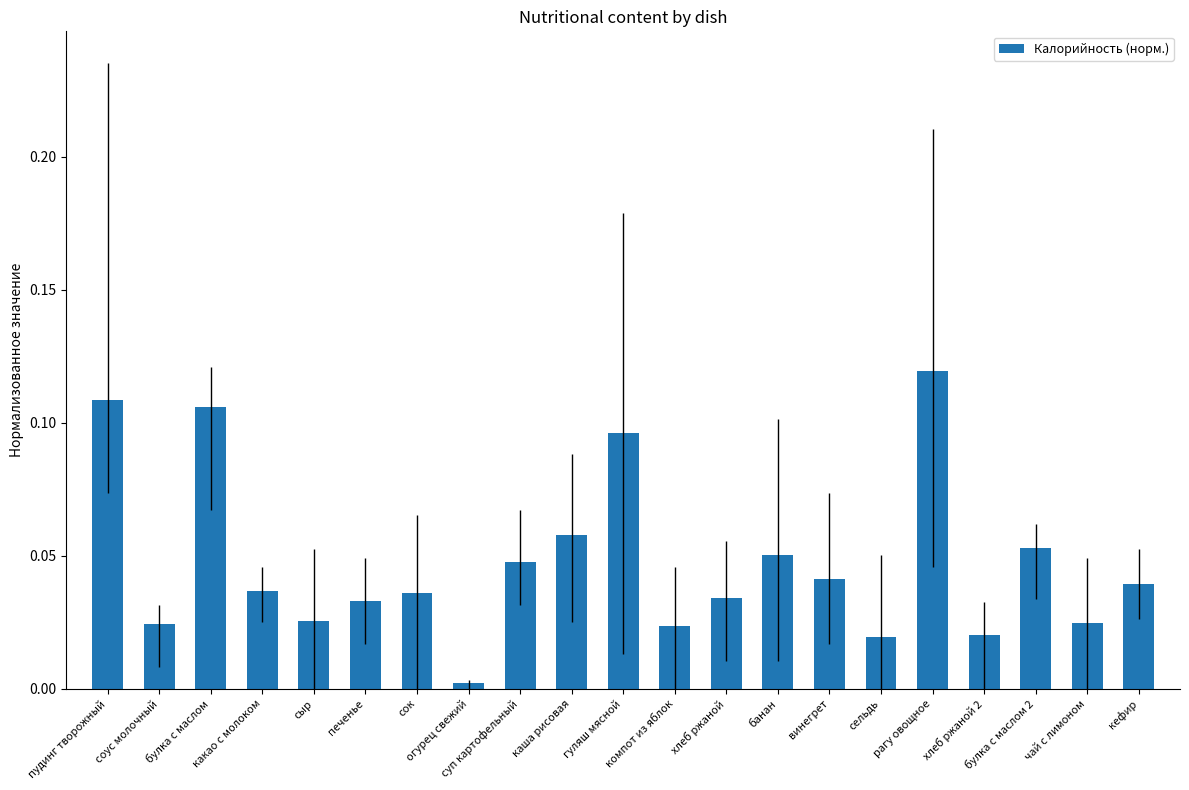

List the labels in order of value, largest first.

рагу овощное, пудинг творожный, булка с маслом, гуляш мясной, каша рисовая, булка с маслом 2, банан, суп картофельный, винегрет, кефир, какао с молоком, сок, хлеб ржаной, печенье, сыр, чай с лимоном, соус молочный, компот из яблок, хлеб ржаной 2, сельдь, огурец свежий